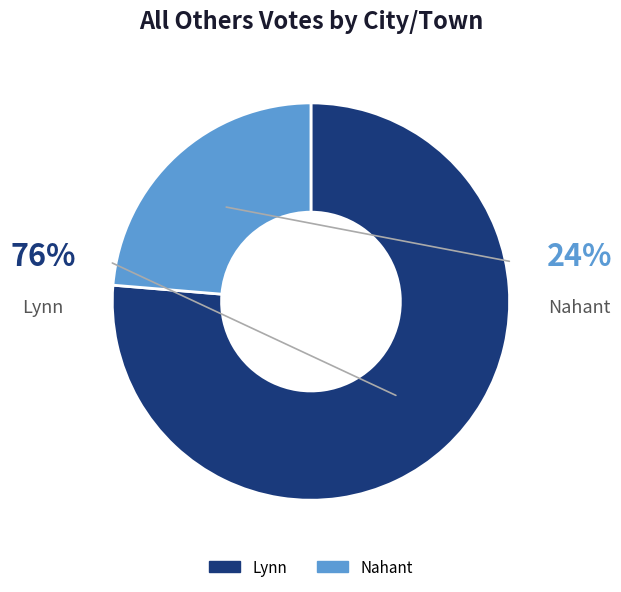

Between Nahant and Lynn, which is larger?

Lynn